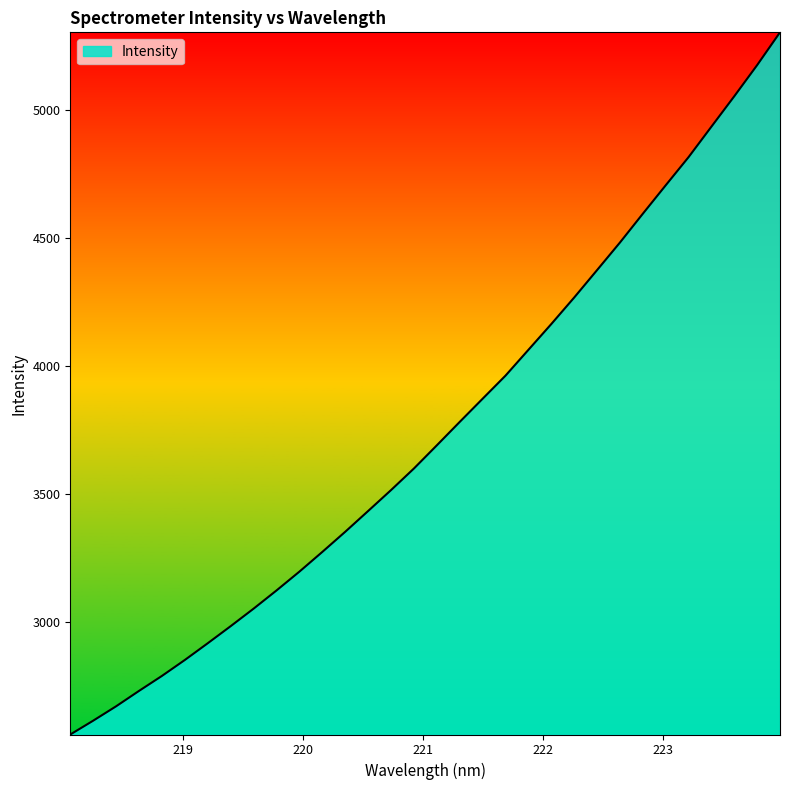

What is the smallest value displayed?

2560.9